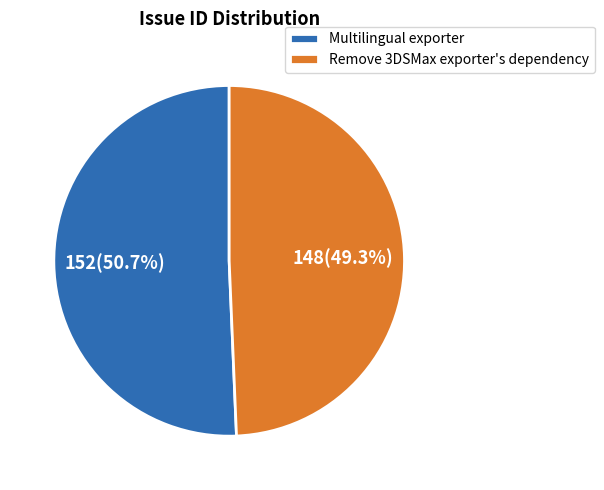

Which category has the biggest portion of the pie?

Multilingual exporter